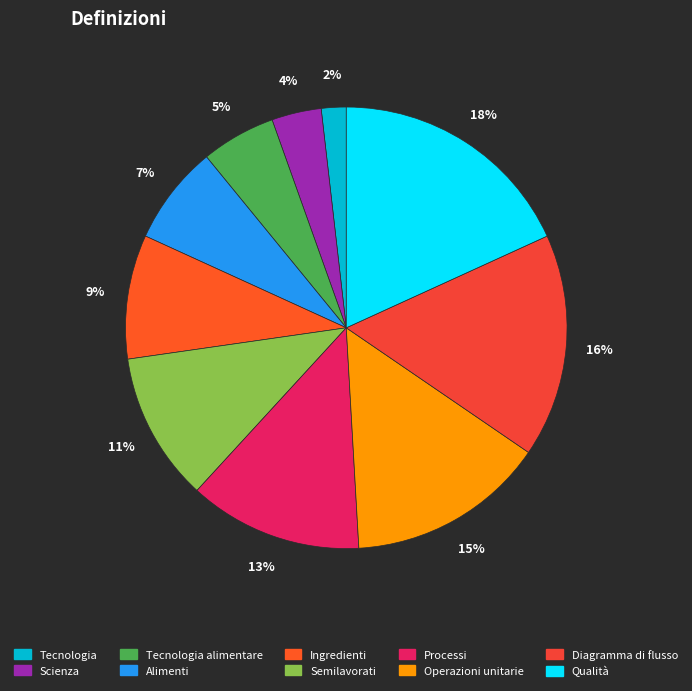

What is the largest slice in the pie chart?

Qualità